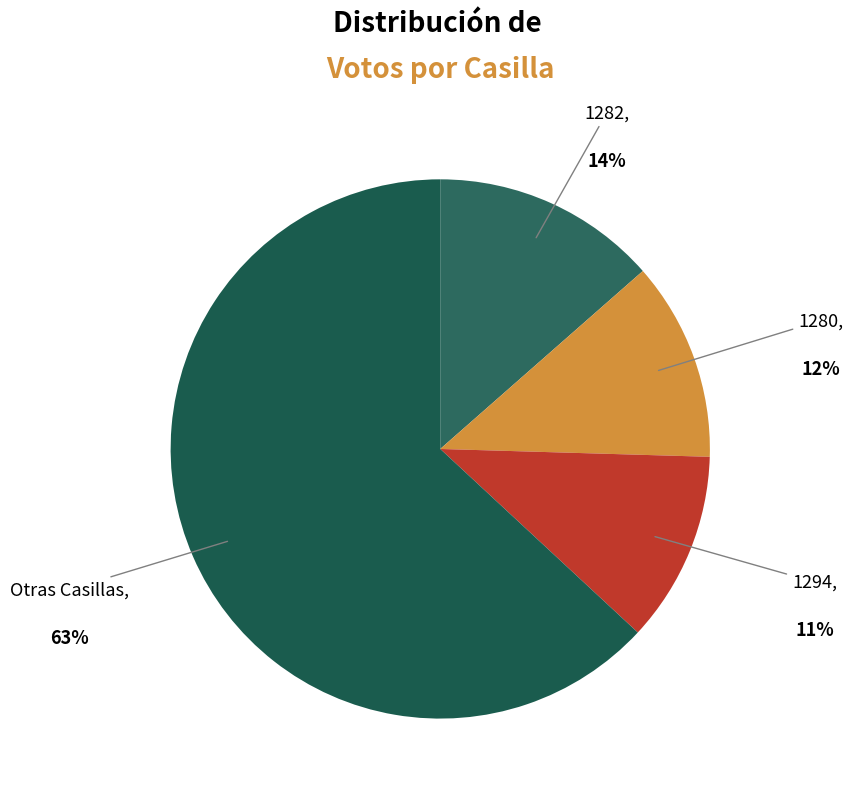

Count the number of slices in the pie.

4